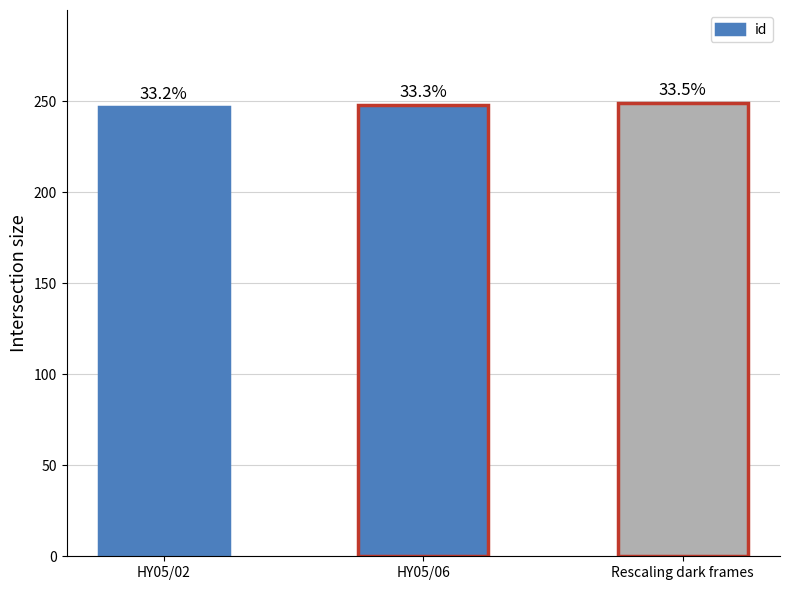

What position from the left is HY05/06?

2